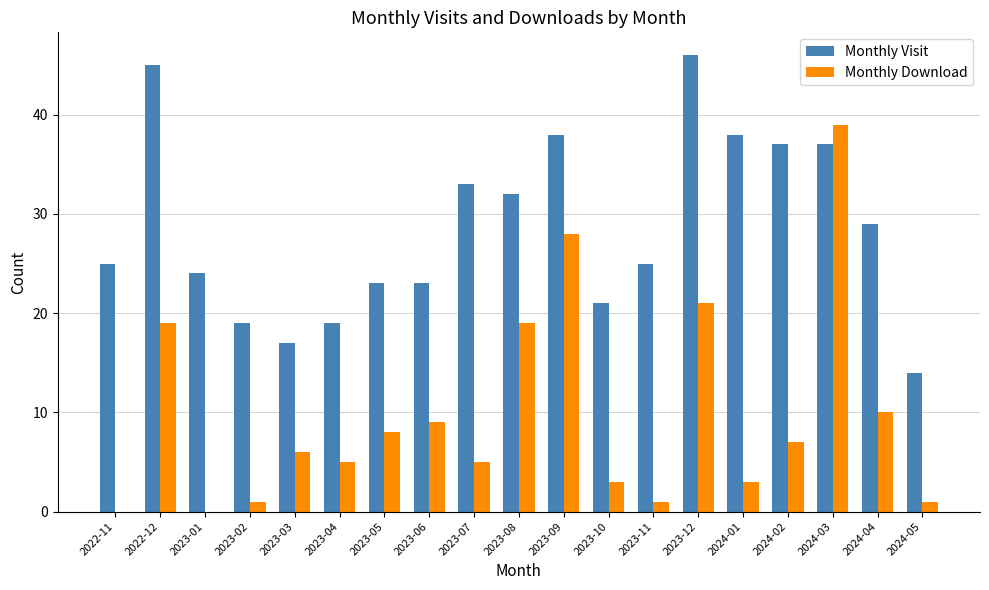

At which category does the chart reach its peak across all series?

2023-12